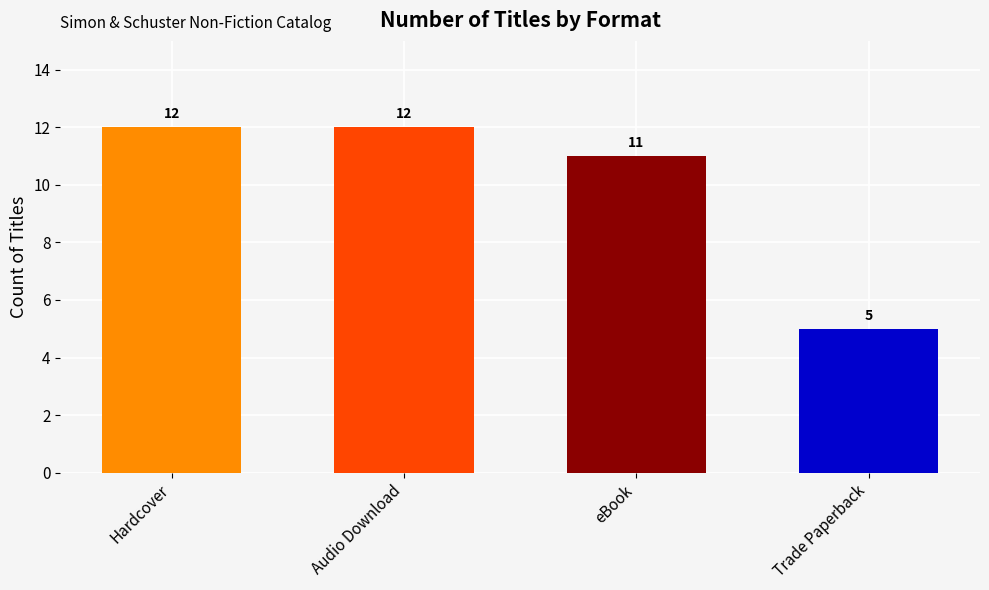

Reading left to right, list all the values displayed in this chart.

12	12	11	5